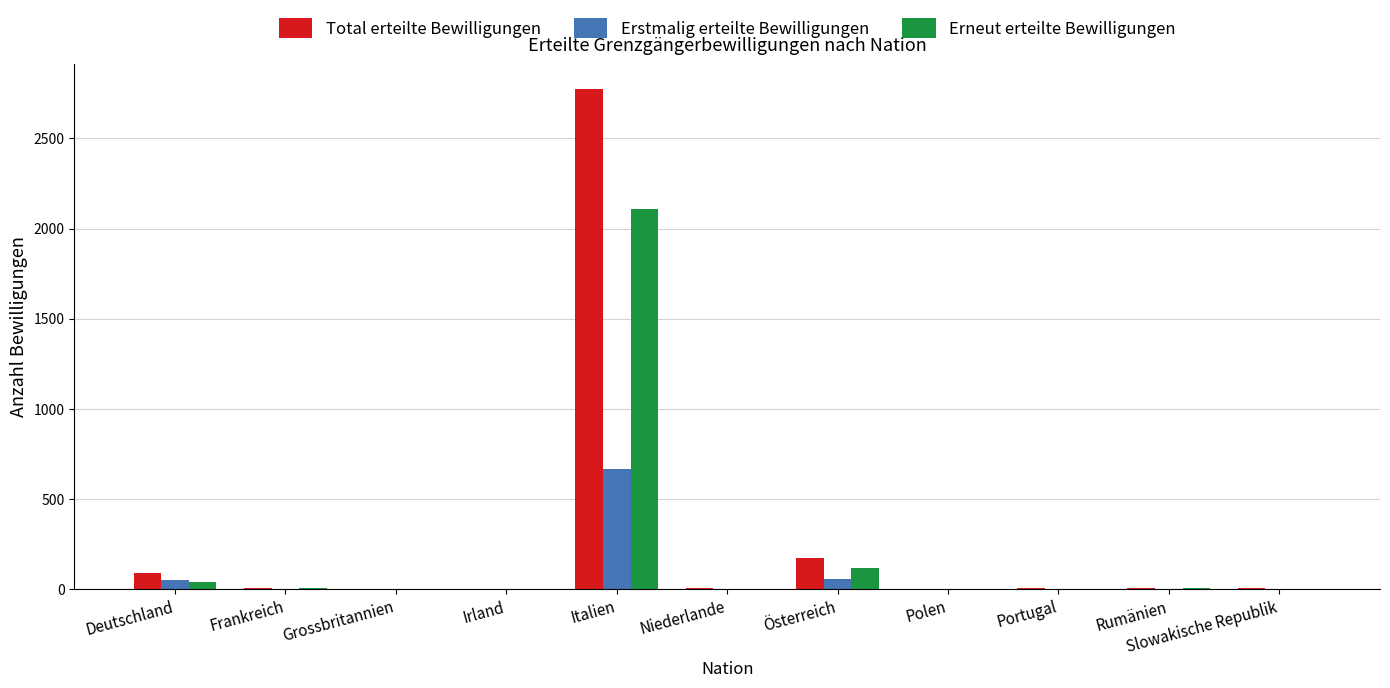

True or false: Erstmalig erteilte Bewilligungen has a value of 53 at Deutschland.

True